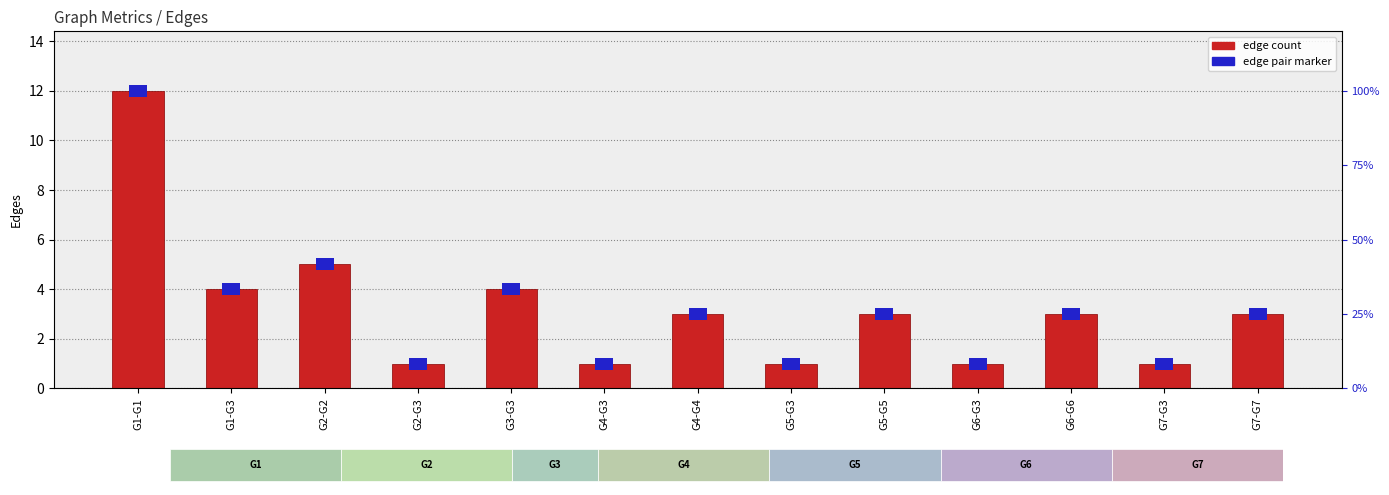

How many bars are there in total?

13